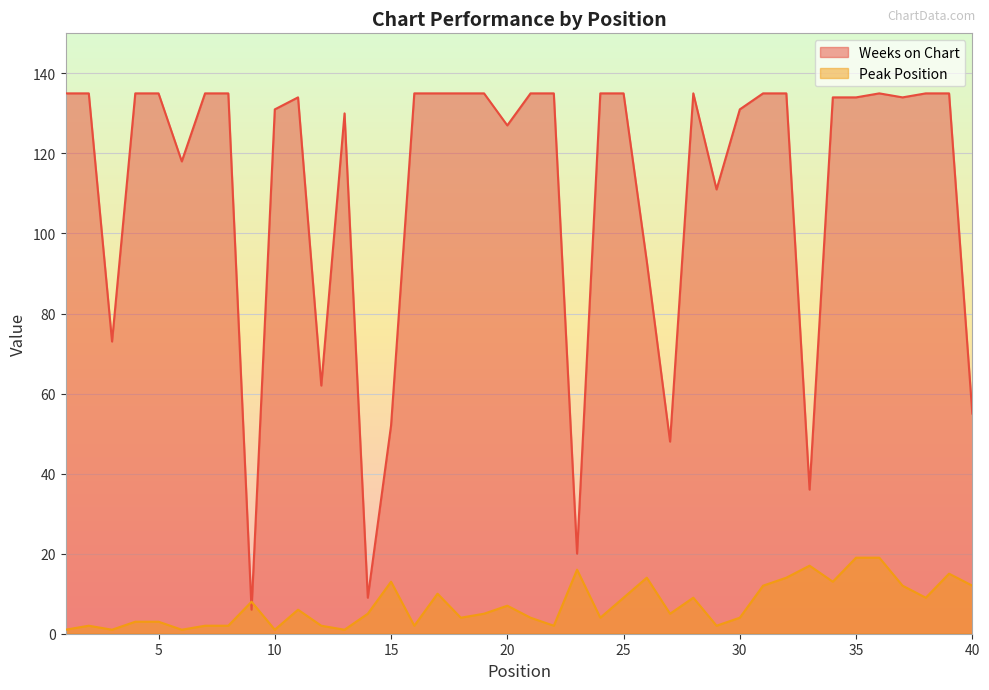

How many lines are shown in the chart?

2